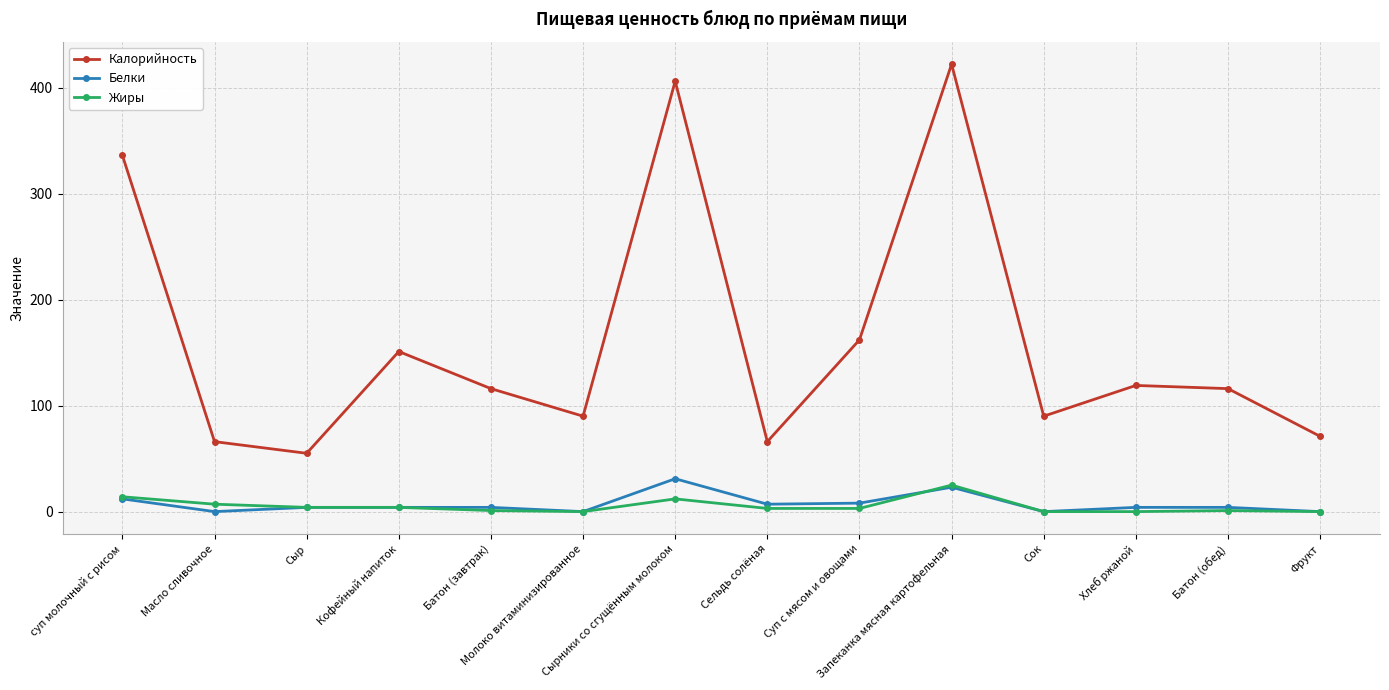

Count the number of categories in the chart.

14